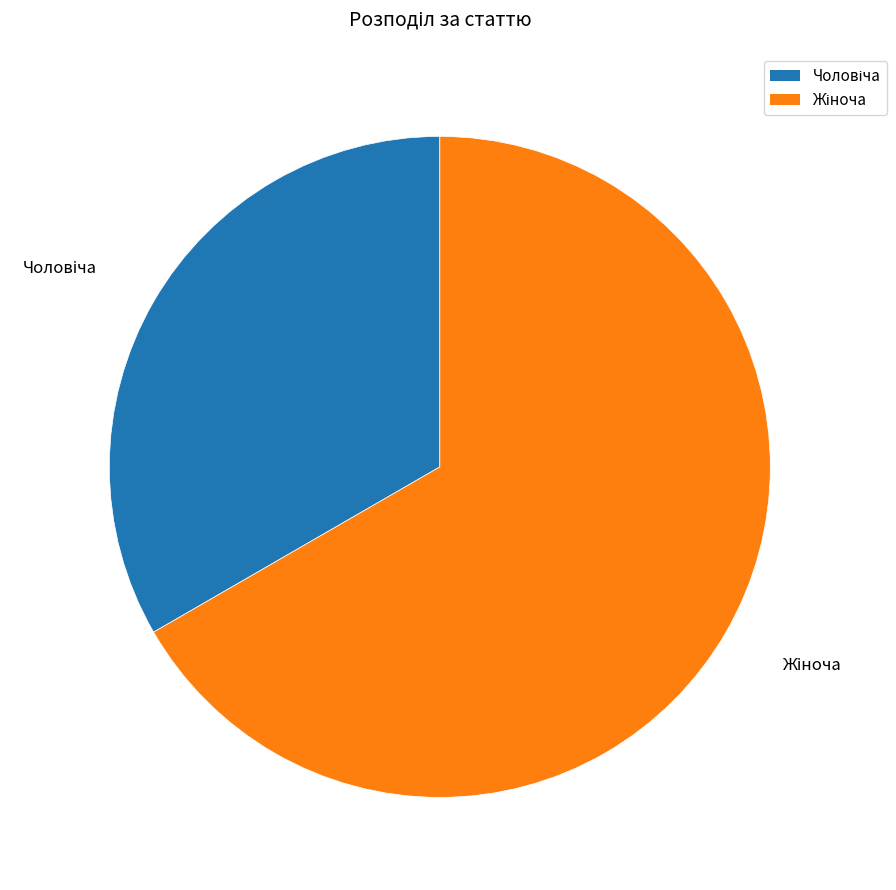

Does any single category account for the majority?

Yes